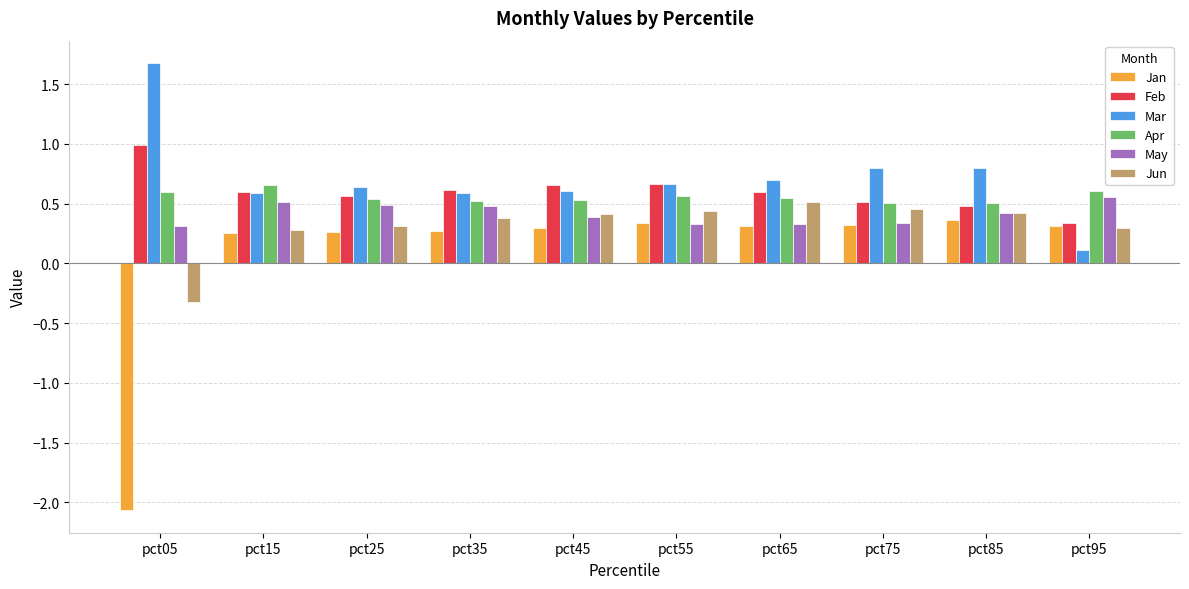

Is it true that Feb equals 0.2 at pct15?

False